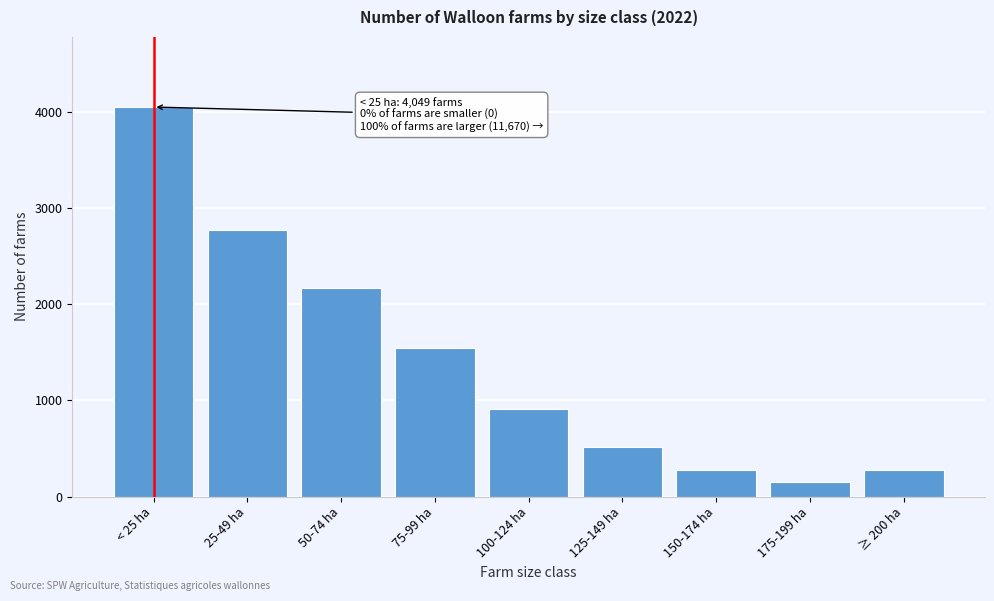

What is the label of the 6th bar from the right?

75-99 ha